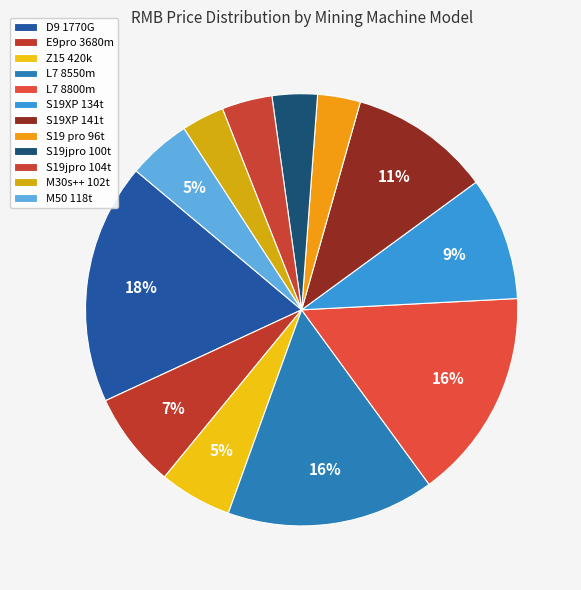

Is L7 8800m the majority of the pie?

No